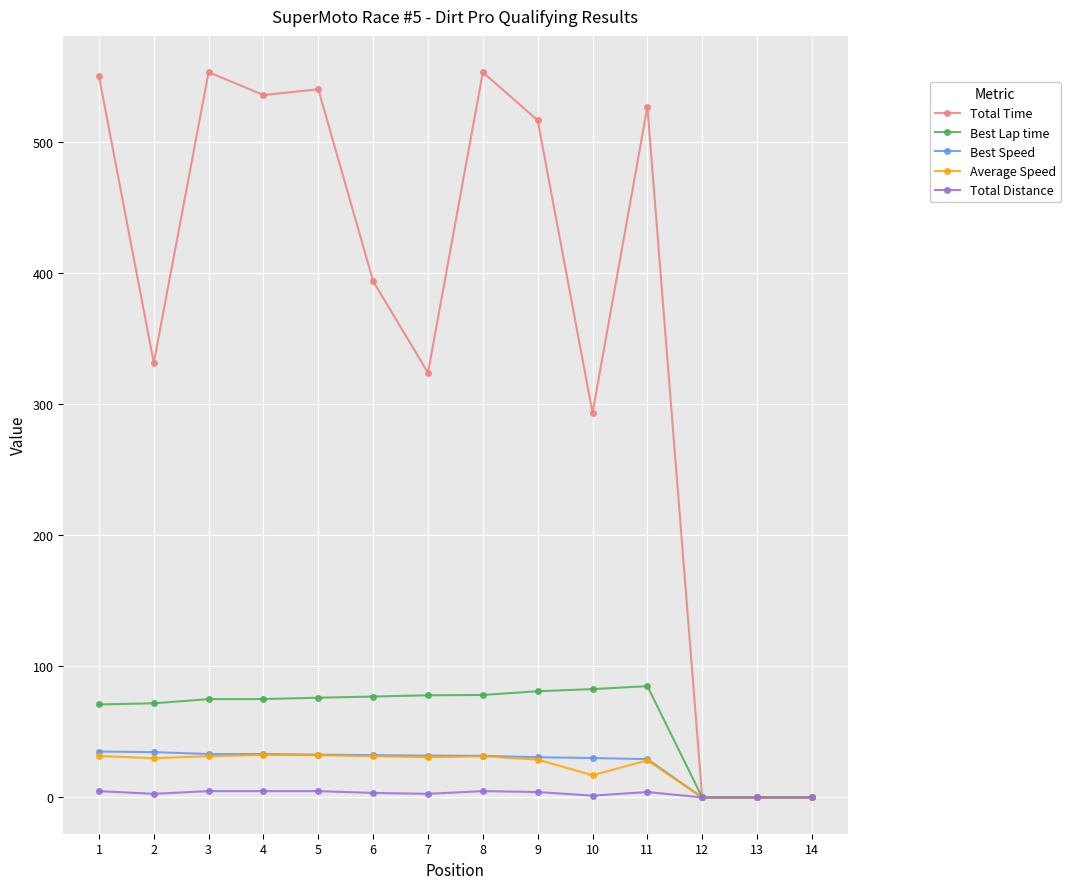

Between 2 and 11, which series saw the biggest shift?

Total Time